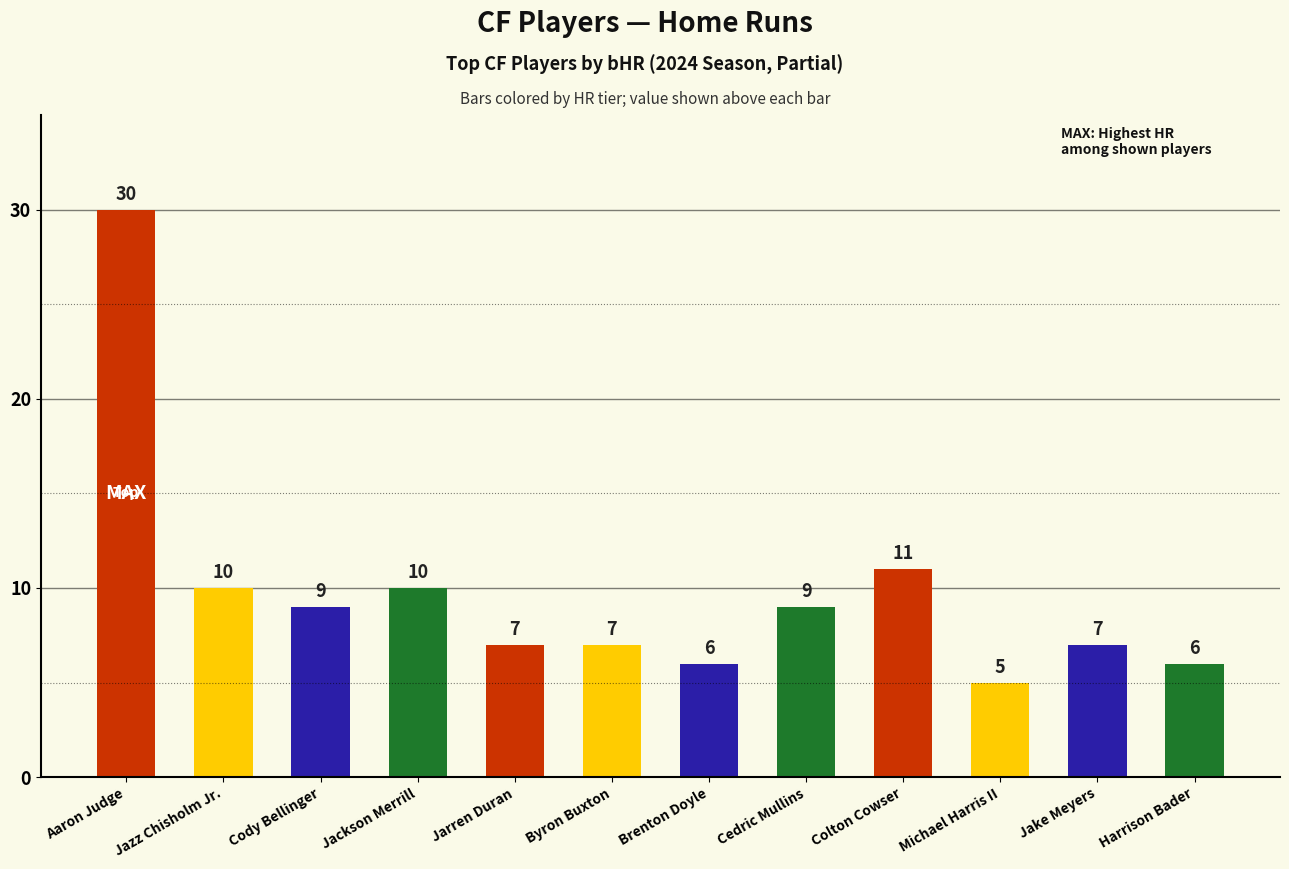

How many data points are less than 9?

6